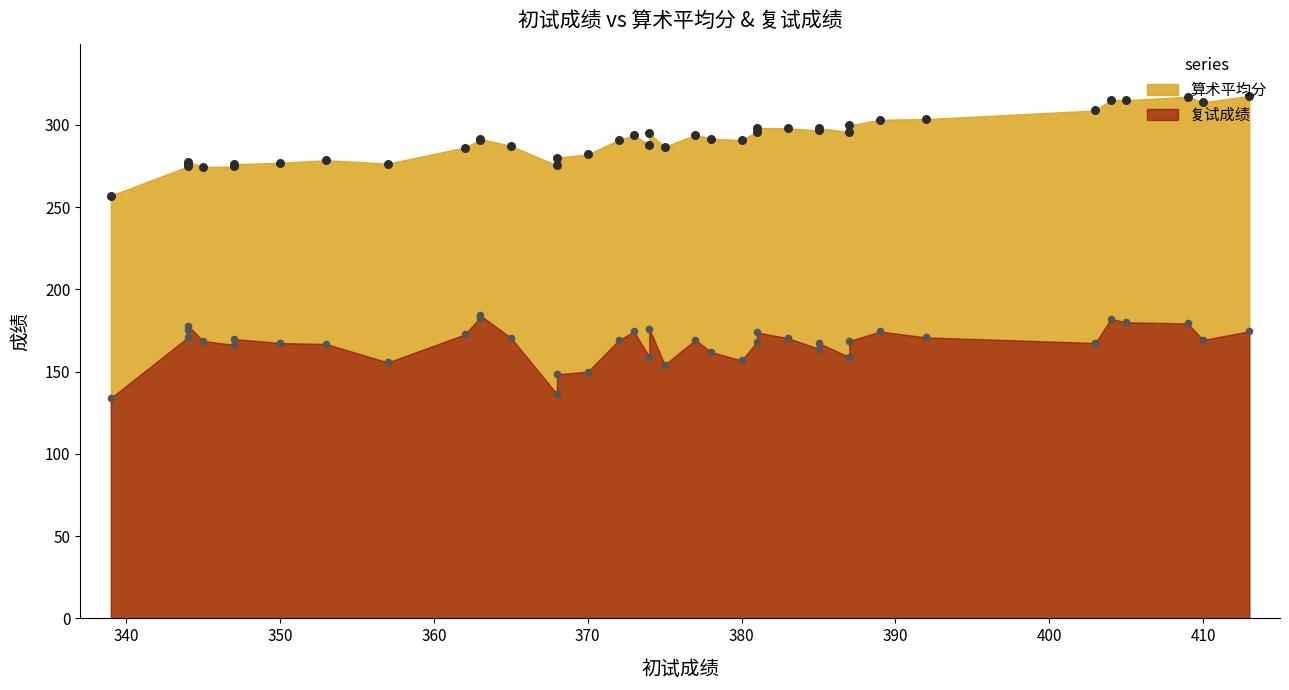

Which series contains the lowest Y value?

复试成绩